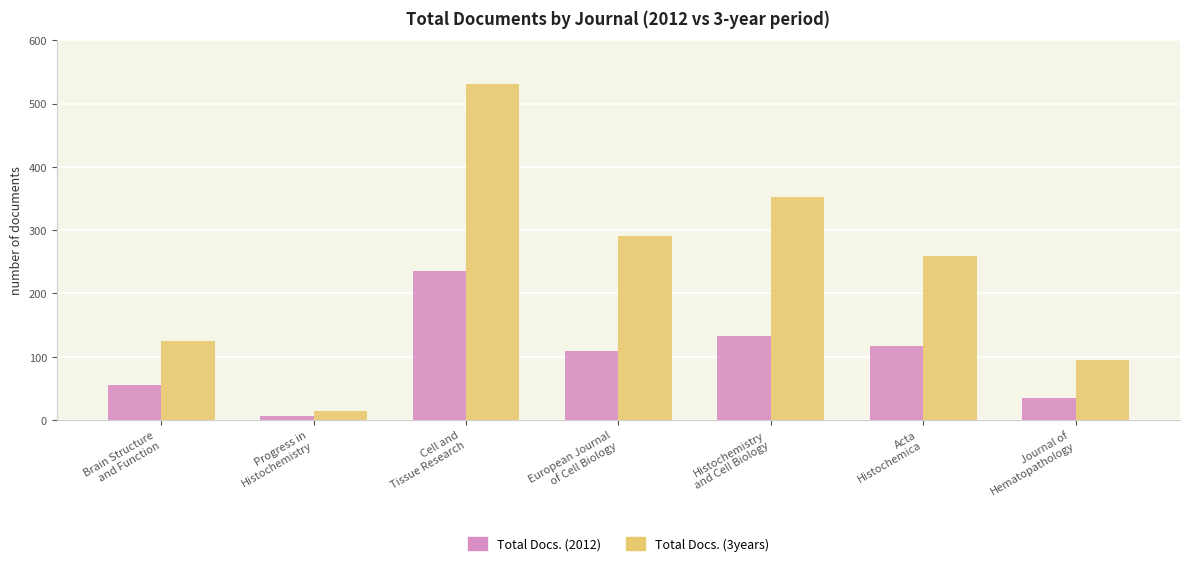

List the labels in order of Total Docs. (2012) value, smallest first.

Progress in
Histochemistry, Journal of
Hematopathology, Brain Structure
and Function, European Journal
of Cell Biology, Acta
Histochemica, Histochemistry
and Cell Biology, Cell and
Tissue Research